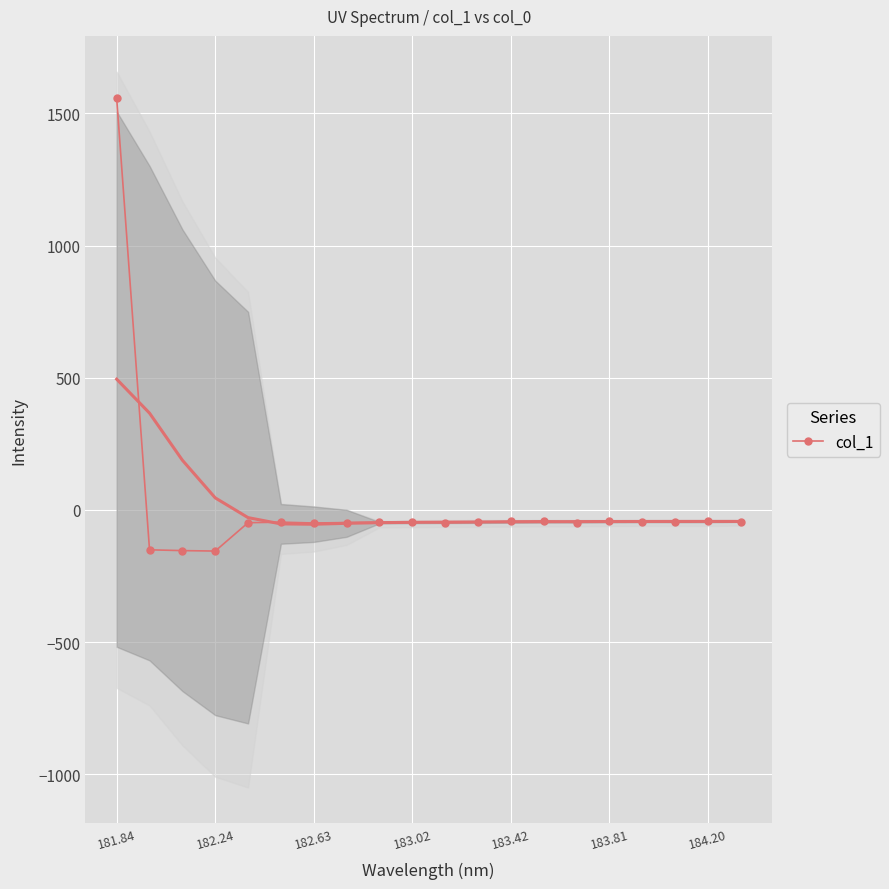

What is the maximum value for col_1?

1557.3